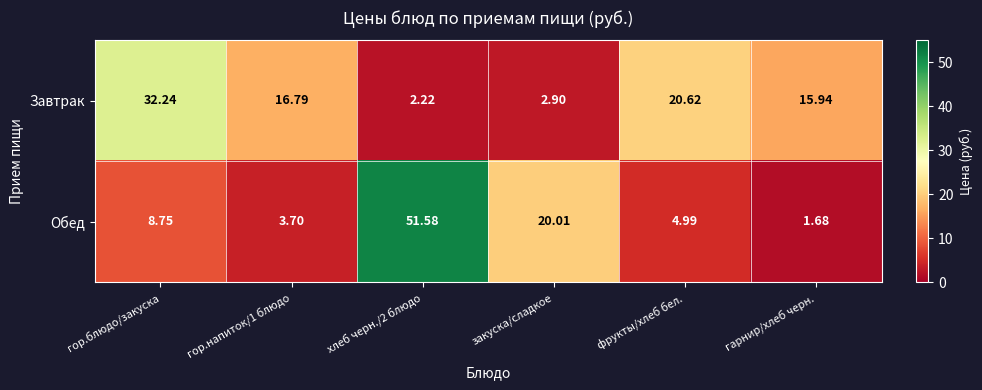

Rank the series by their maximum value, from lowest to highest.

Завтрак, Обед